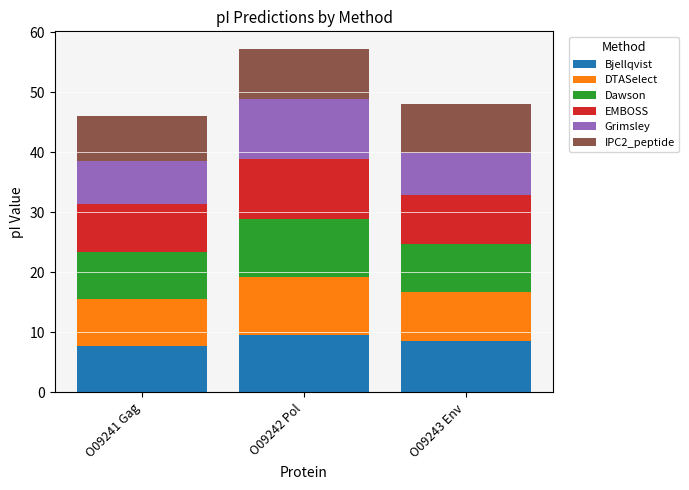

Is it true that Bjellqvist equals 11.5 at O09241 Gag?

False